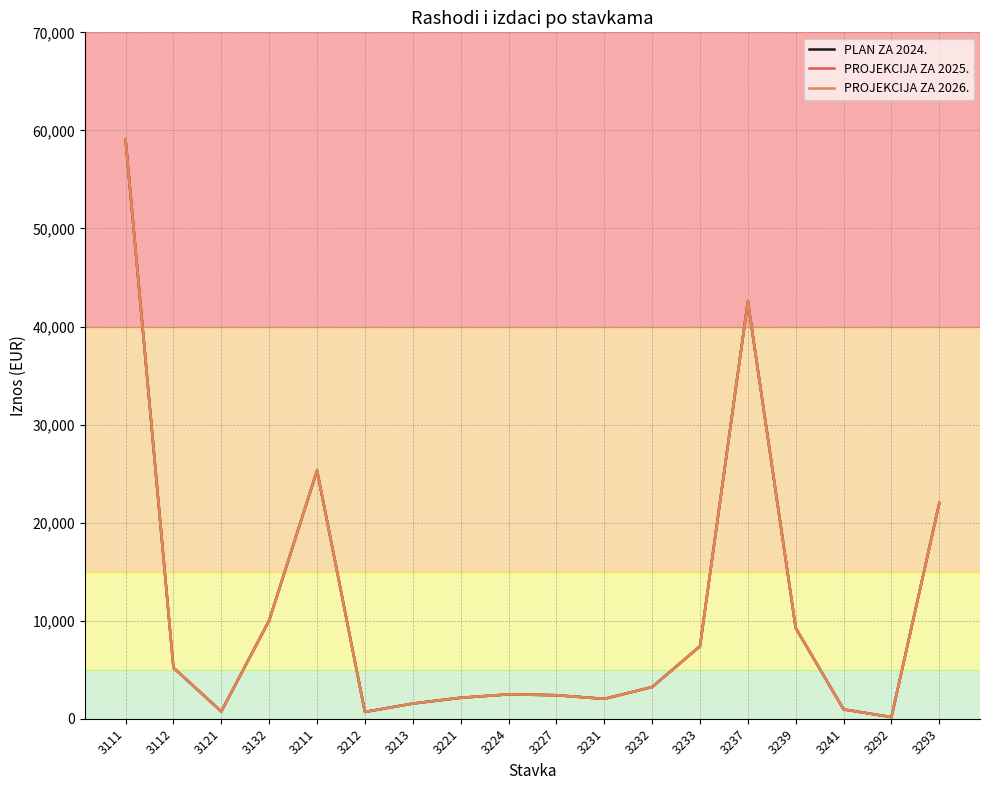

True or false: PROJEKCIJA ZA 2026. and PLAN ZA 2024. cross at least once.

False